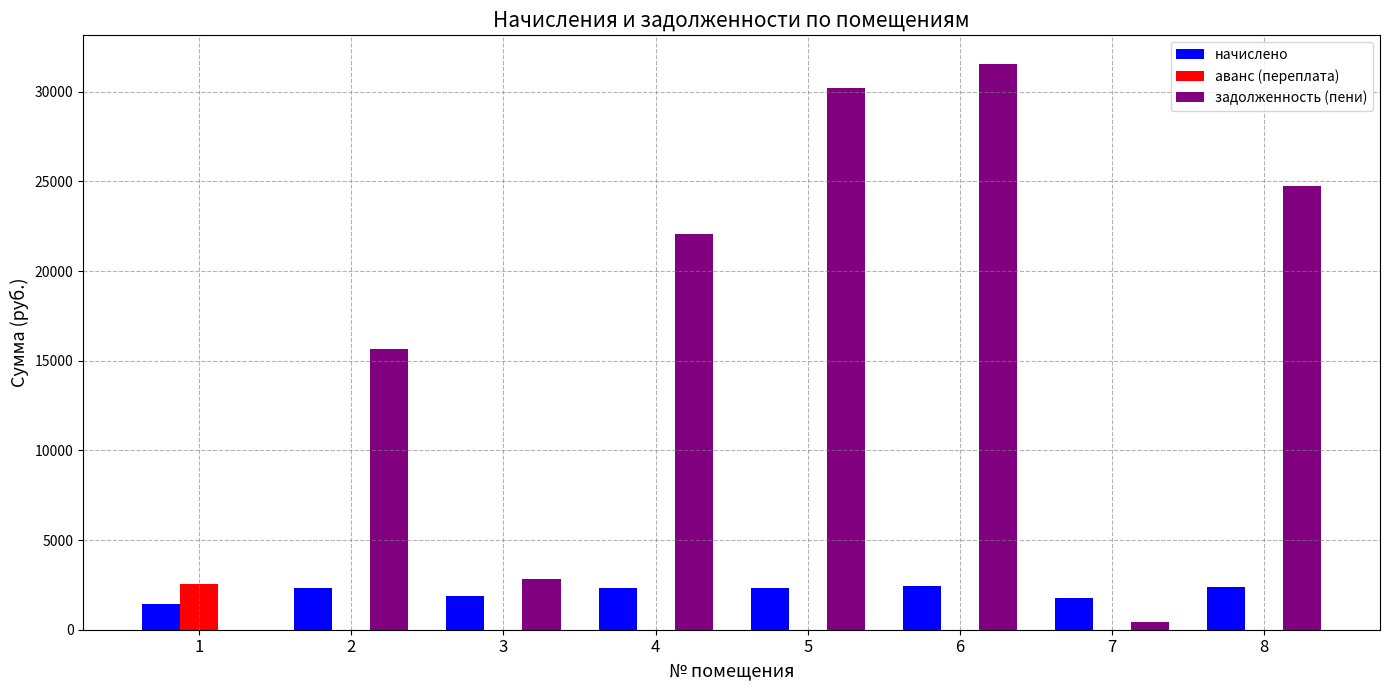

What is the maximum value for аванс (переплата)?

2540.4